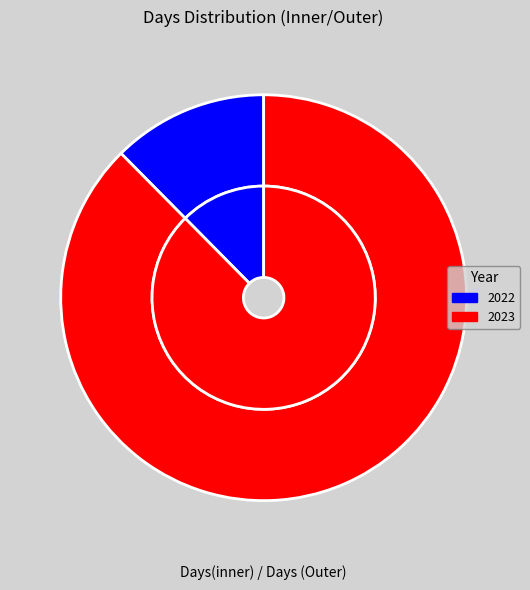

How many slices are in this pie chart?

2